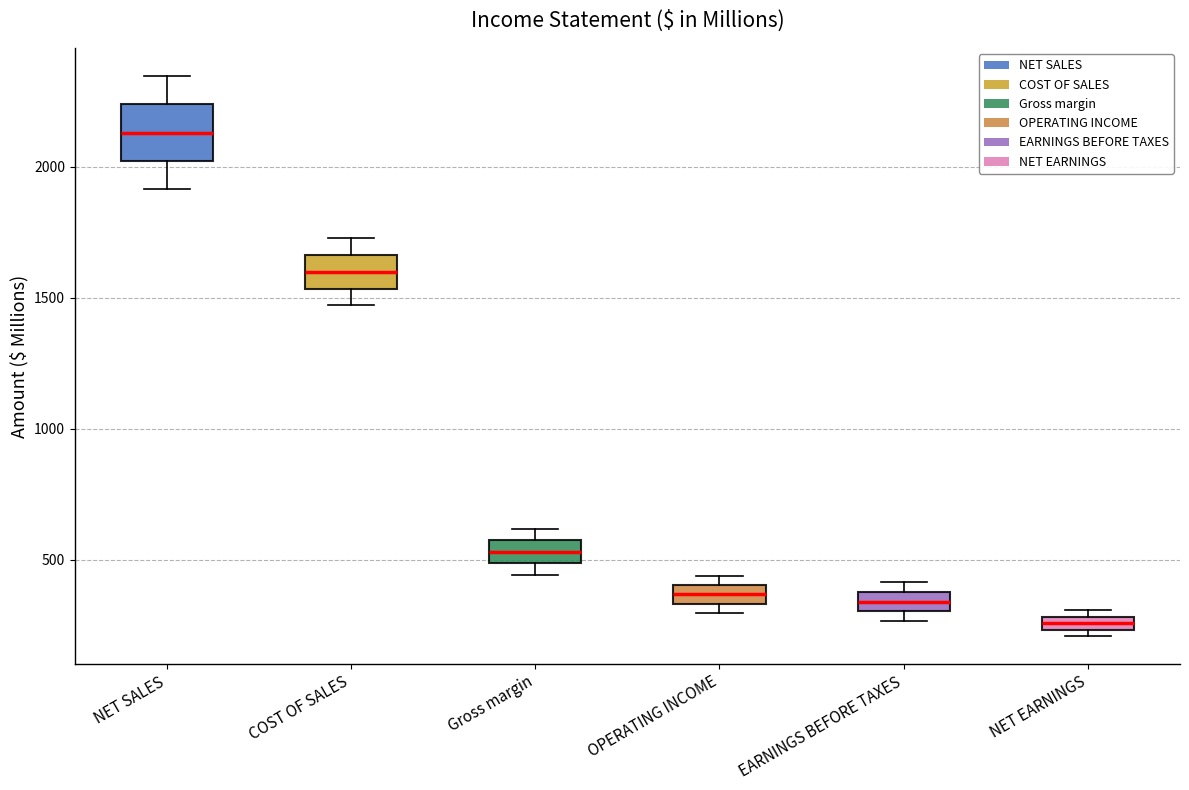

Which box has the highest median line?

NET SALES